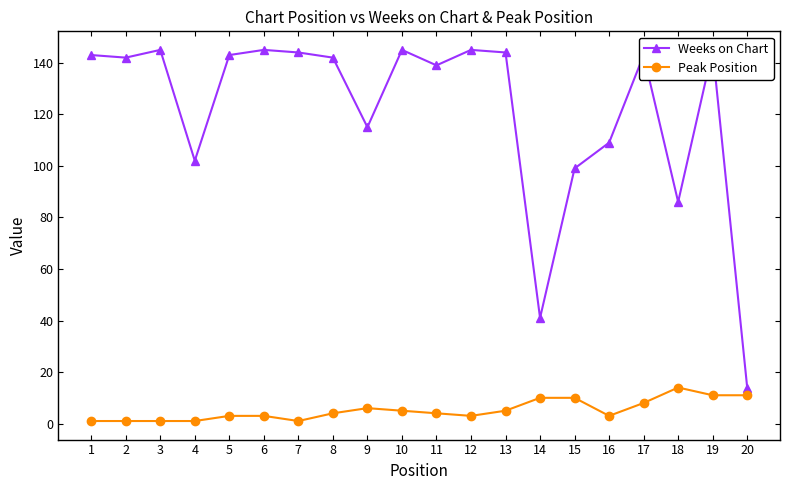

In Peak Position, how many points are lower than both neighbors (excluding endpoints)?

3